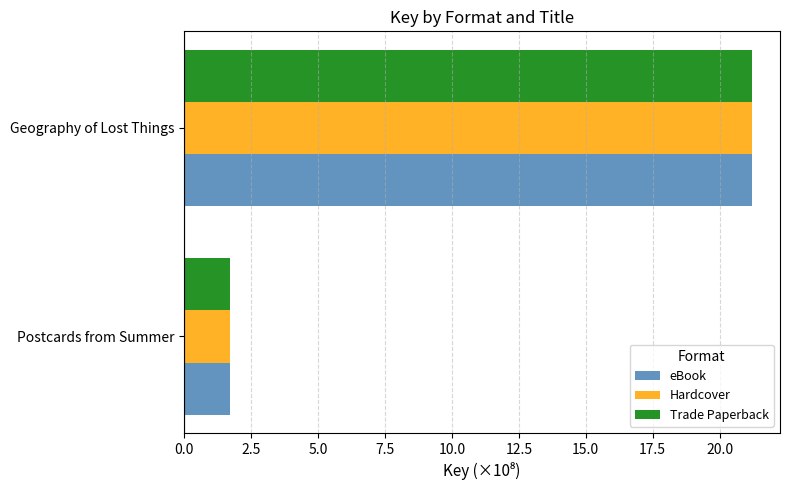

List the labels in order of Hardcover value, largest first.

Geography of Lost Things, Postcards from Summer